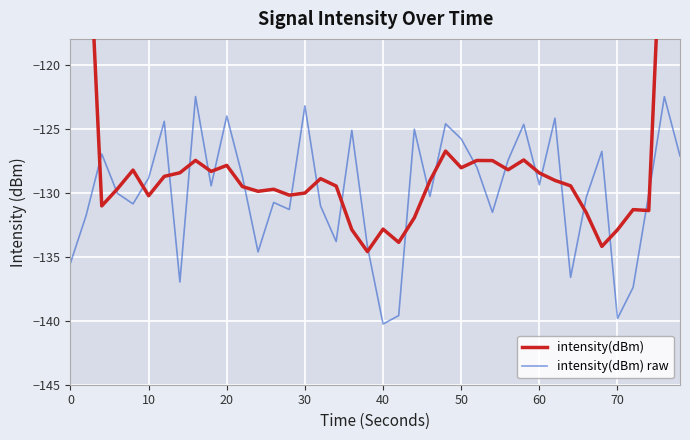

What is the lowest value of the intensity(dBm) raw series?

-140.3